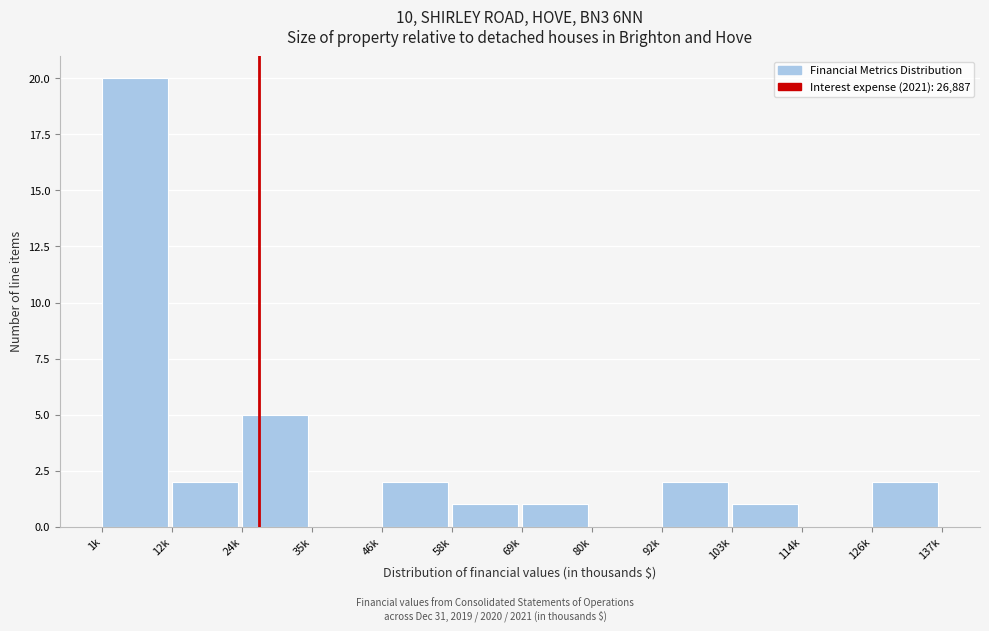

Reading left to right, list all the values displayed in this chart.

1k=20	12k=2	24k=5	35k=0	46k=2	58k=1	69k=1	80k=0	92k=2	103k=1	114k=0	126k=2